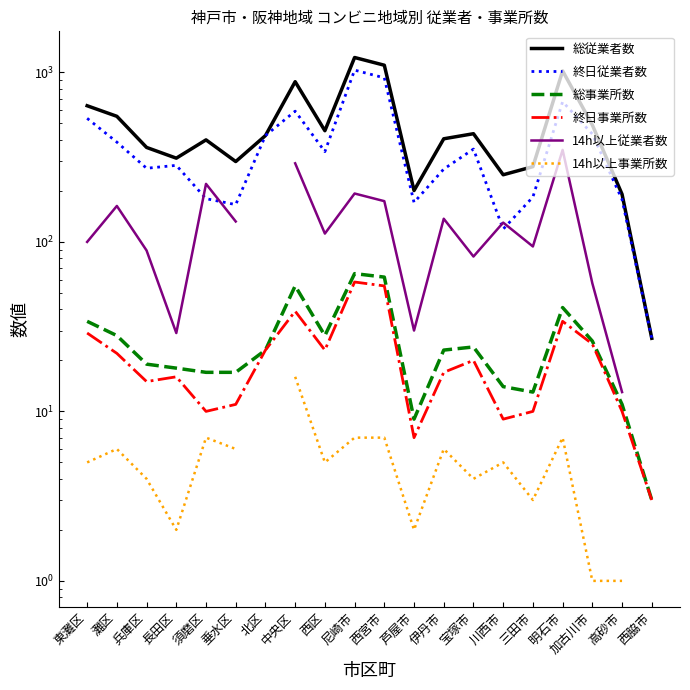

Which series has the largest total across all categories?

総従業者数